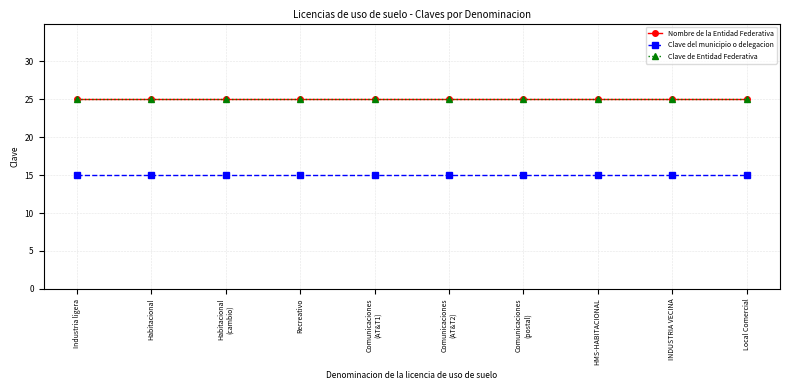

The Nombre de la Entidad Federativa series shows 25 at HMS-HABITACIONAL. True or false?

True